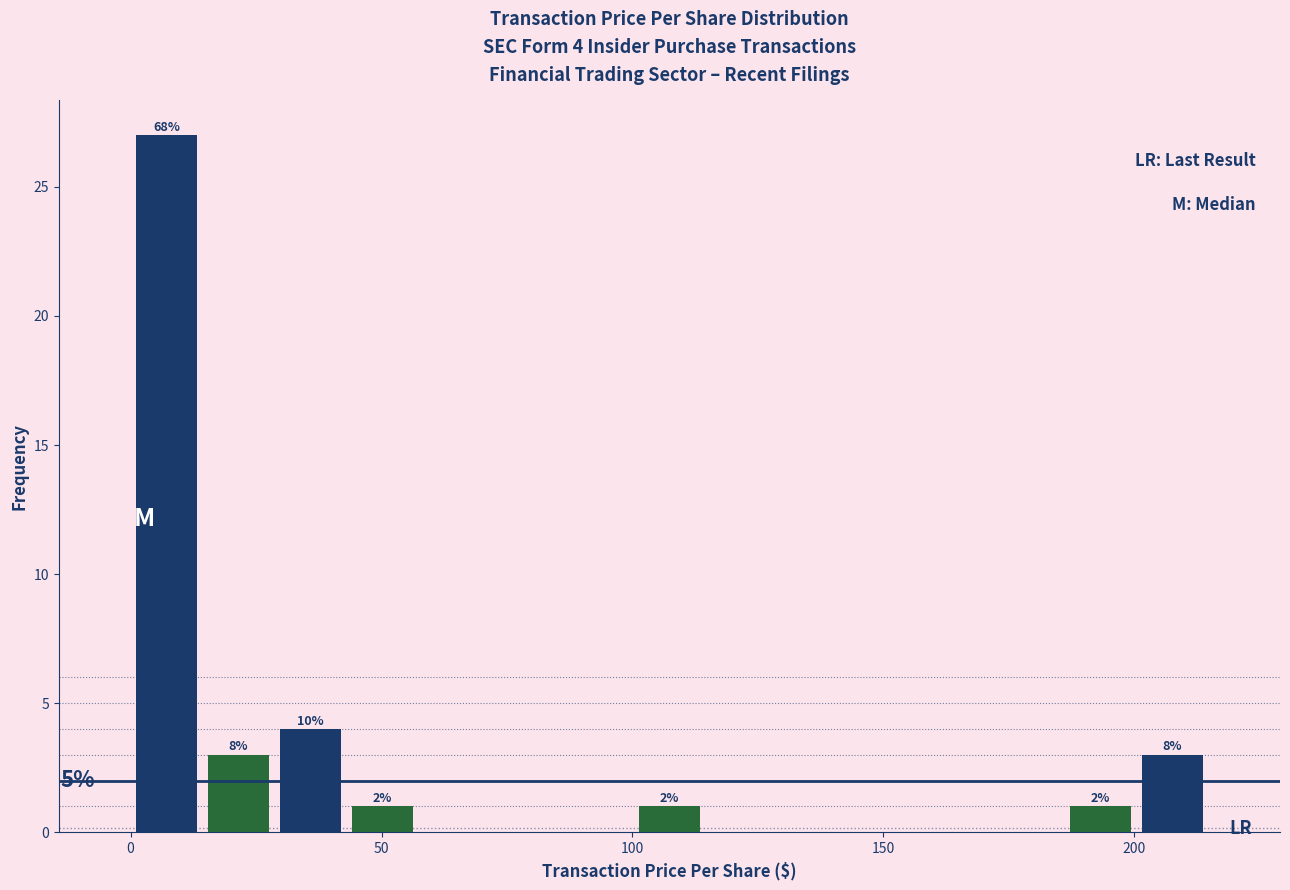

Around what value on the x-axis is the tallest bar? Give the approximate position of its centre, as read against the axis.

5